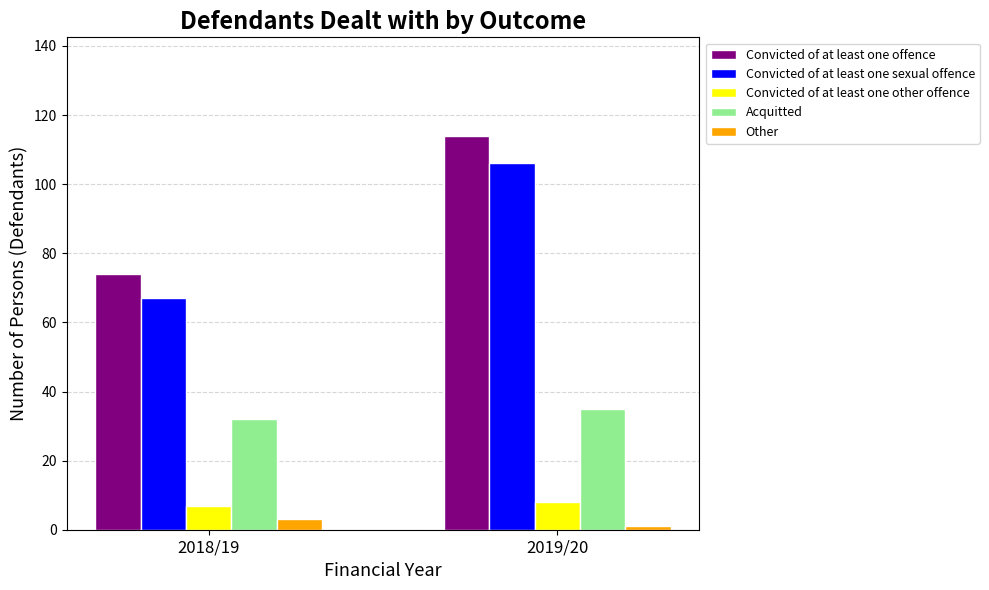

How many data points in Convicted of at least one sexual offence are less than 106?

1